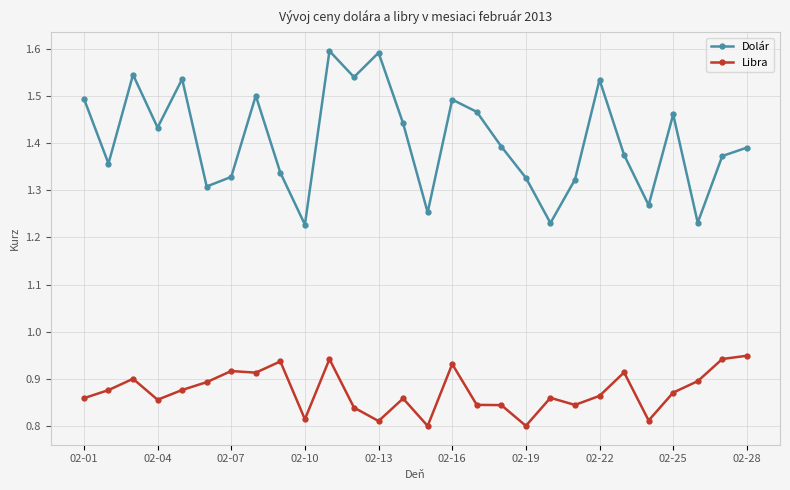

At how many categories does at least one series exceed 0?

28